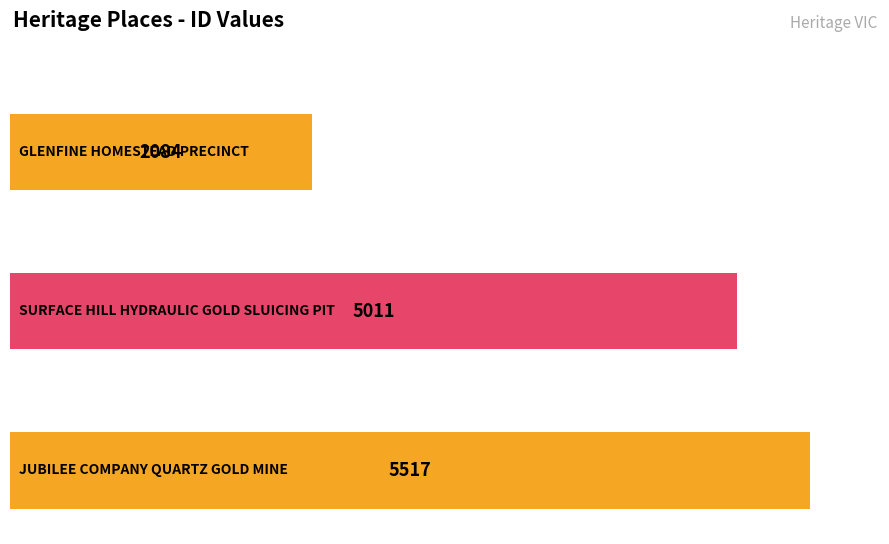

What is the value of the 3rd bar from the left?

5517